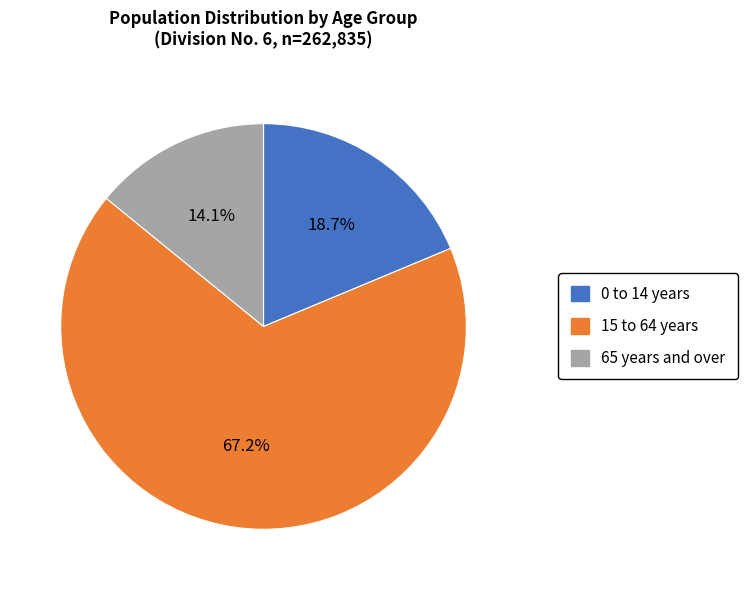

Does any single category account for the majority?

Yes